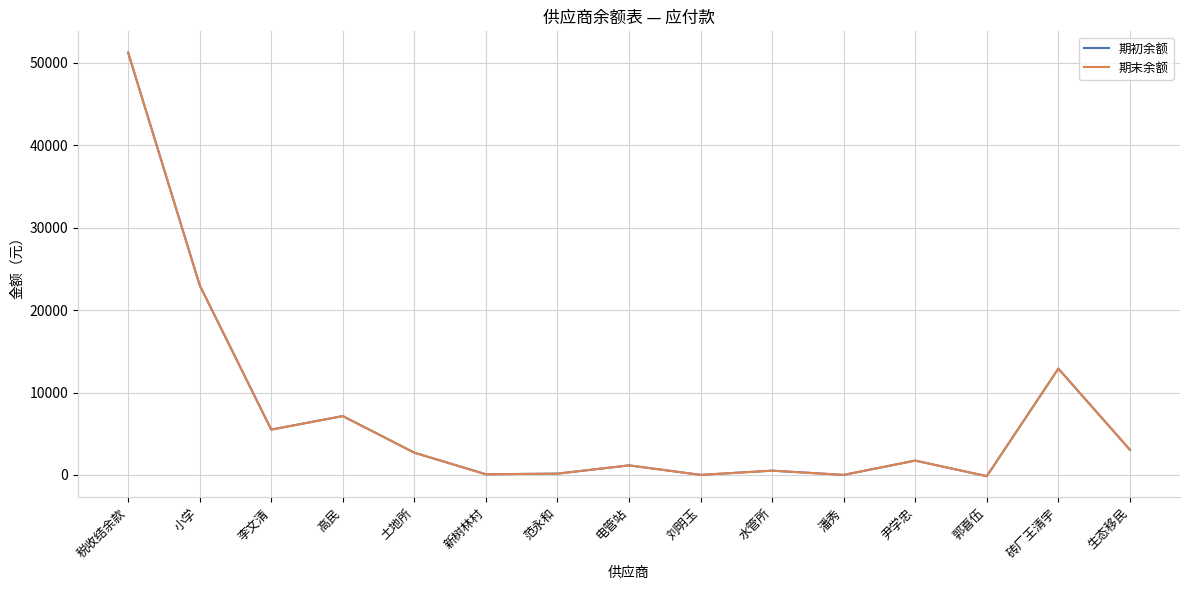

At 生态移民, list the series in order from largest to smallest.

期初余额, 期末余额